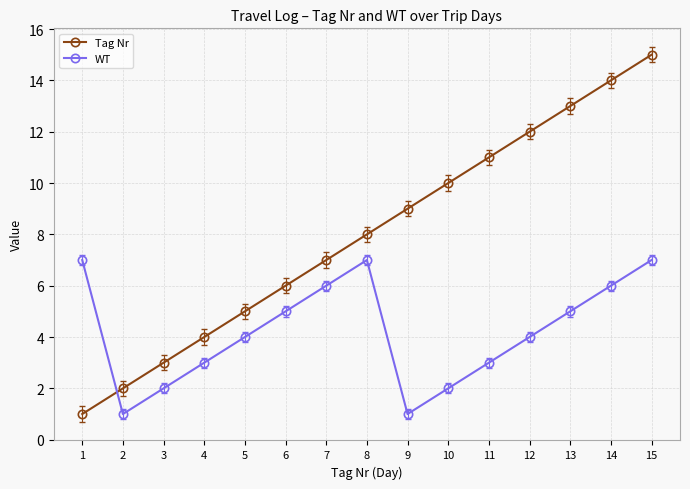

Count the number of data series in this chart.

2